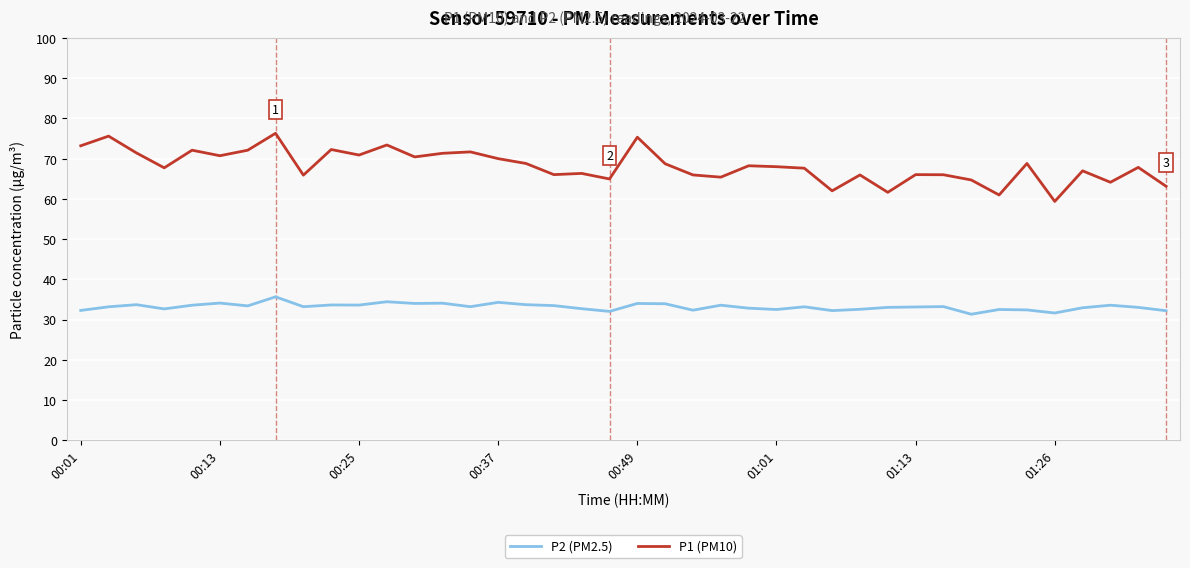

Which series has the largest total across all categories?

P1 (PM10)